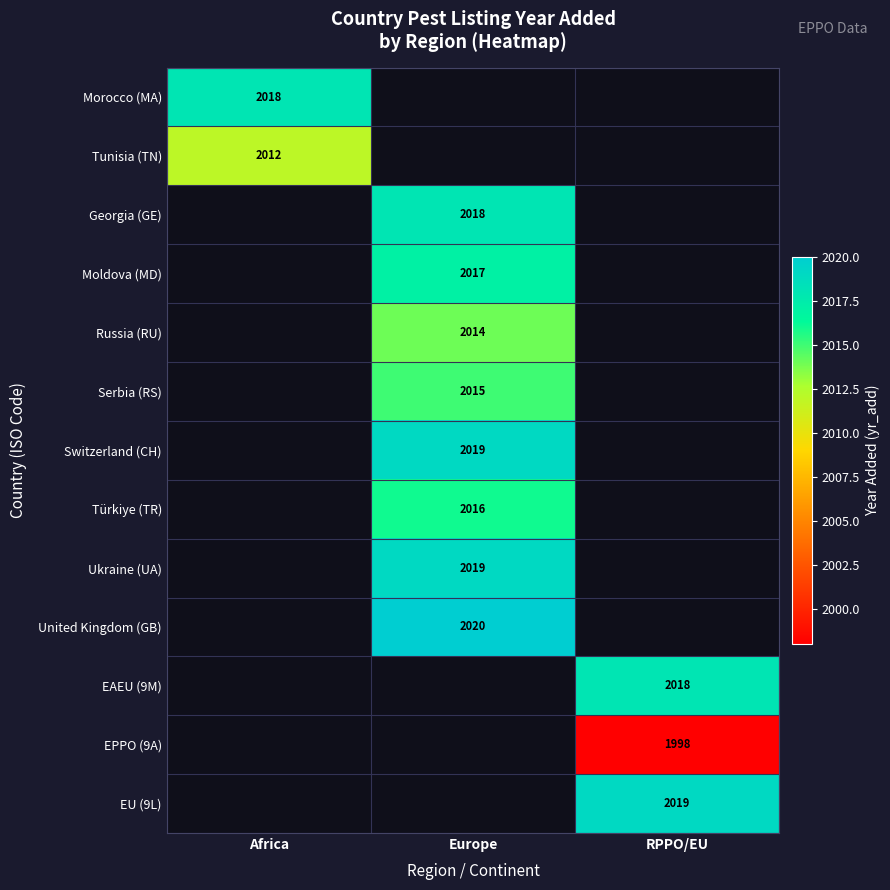

Which category has the lowest value in the Morocco (MA) series?

Africa